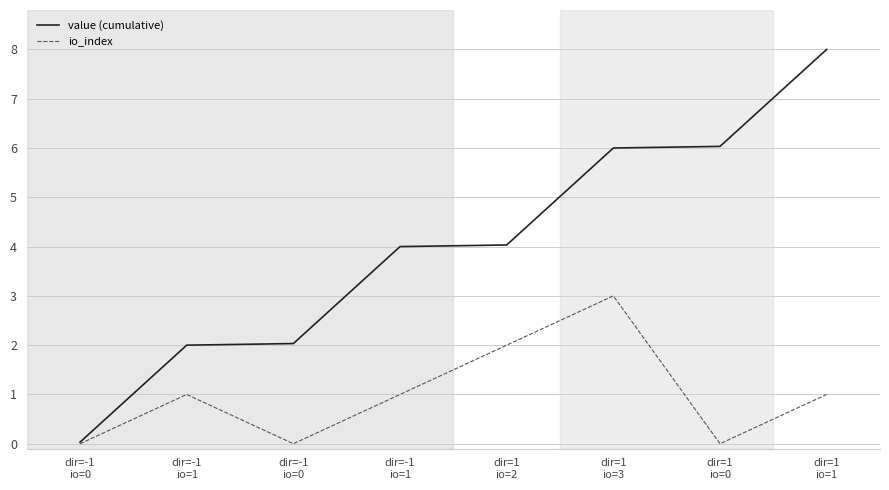

Rank the series by their maximum value, from lowest to highest.

io_index, value (cumulative)